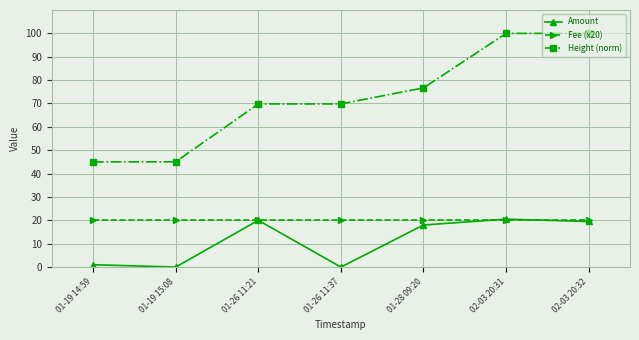

At 01-19 15:08, list the series in order from smallest to largest.

Amount, Fee (x20), Height (norm)